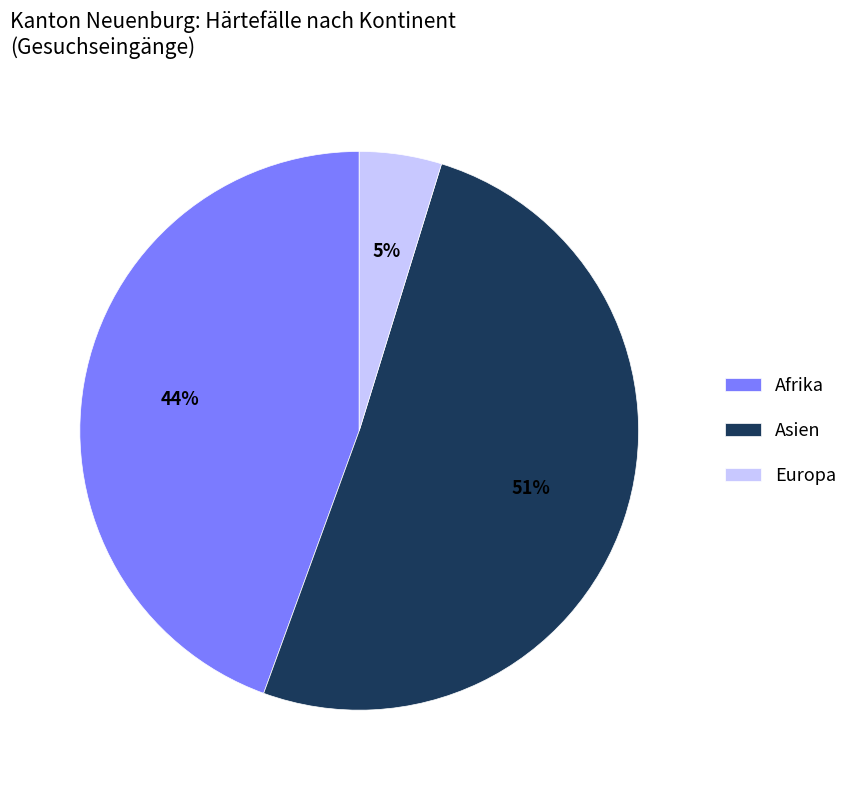

How many slices are in this pie chart?

3